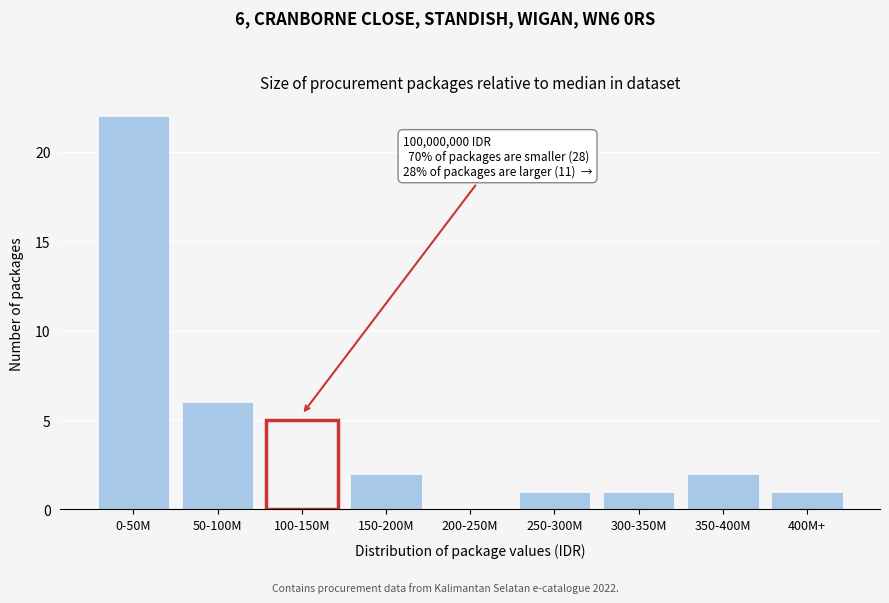

Reading left to right, extract all data points from this chart.

0-50M=22	50-100M=6	100-150M=5	150-200M=2	200-250M=0	250-300M=1	300-350M=1	350-400M=2	400M+=1